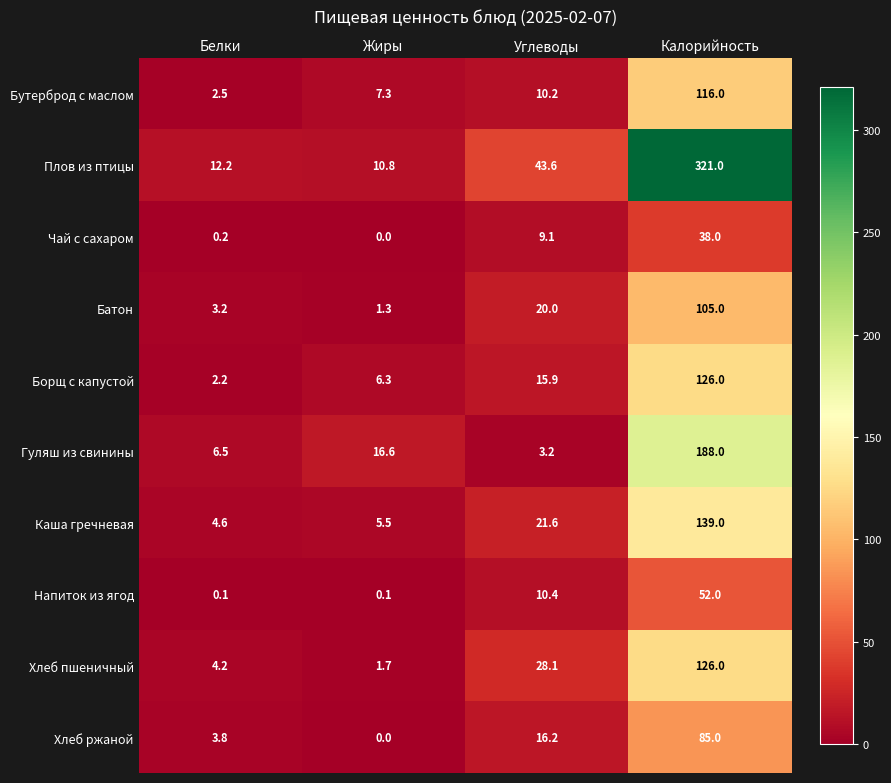

Which series changed the most between Белки and Жиры?

Гуляш из свинины